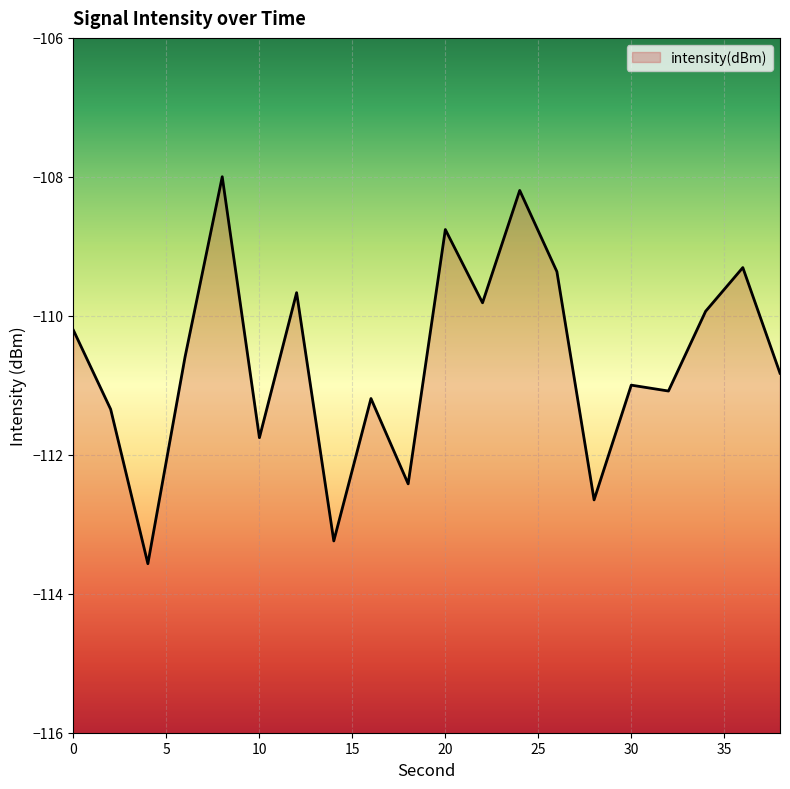

What is the minimum value shown in the chart?

-113.6